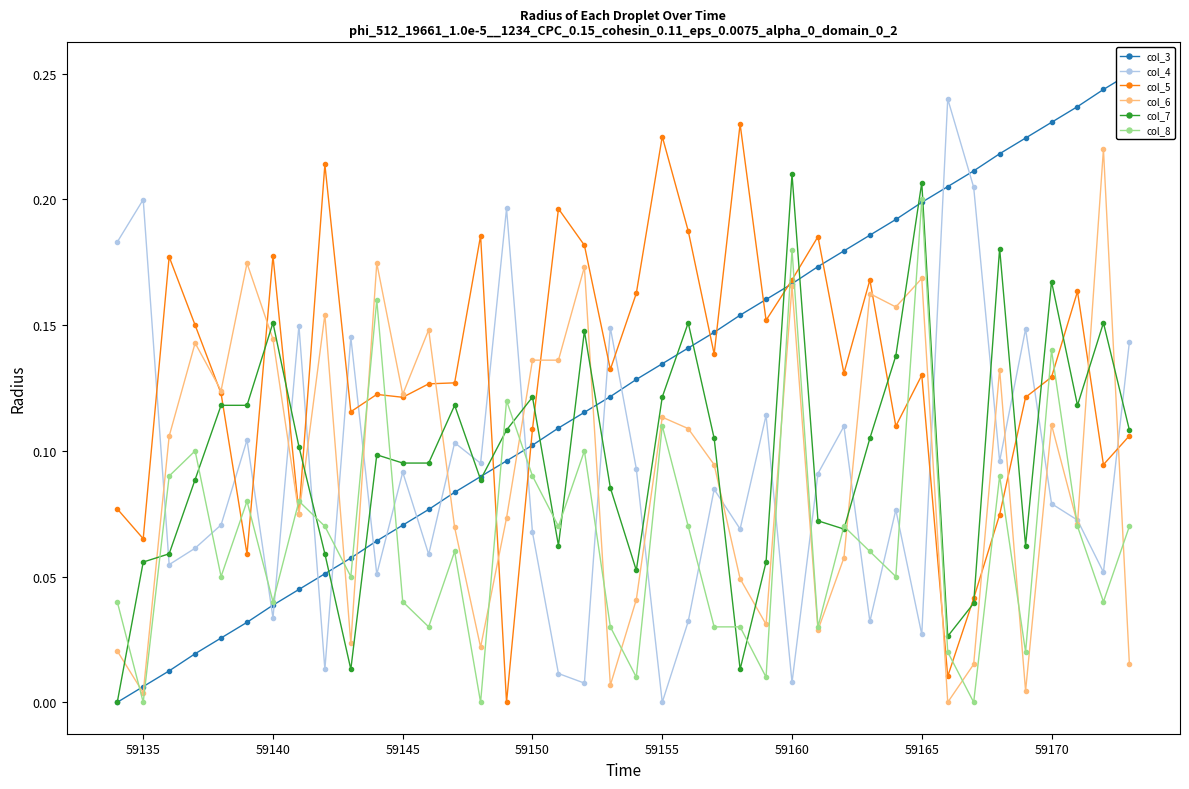

Which series ends up on top after the final intersection of col_5 and col_8?

col_5